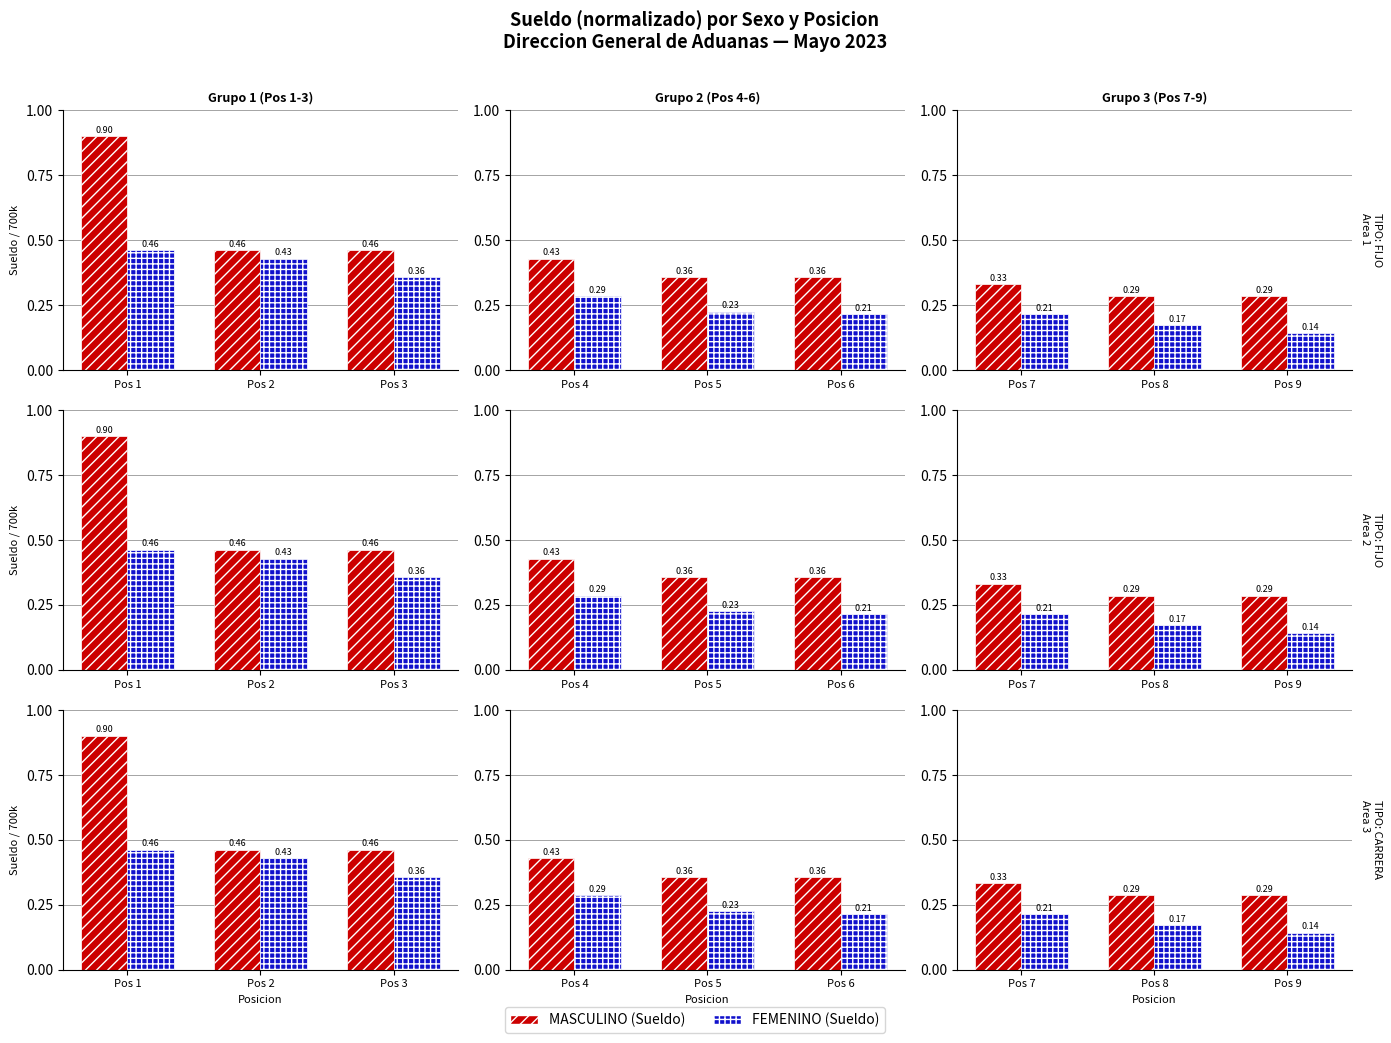

Which series has the largest total across all categories?

MASCULINO (Sueldo)